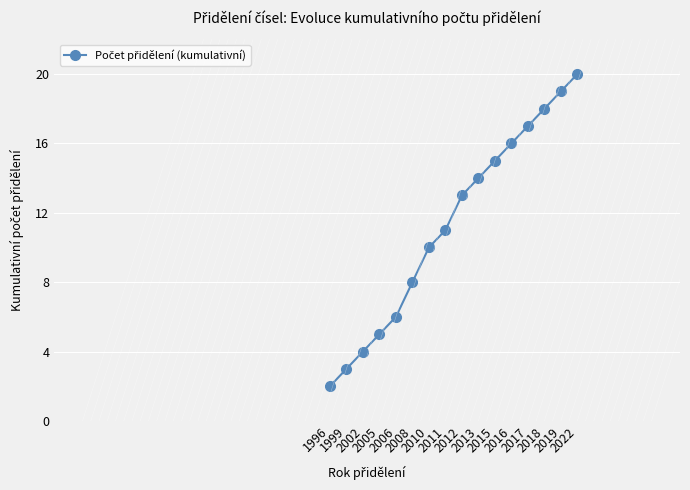

Rank the categories by value from lowest to highest.

1996, 1999, 2002, 2005, 2006, 2008, 2010, 2011, 2012, 2013, 2015, 2016, 2017, 2018, 2019, 2022